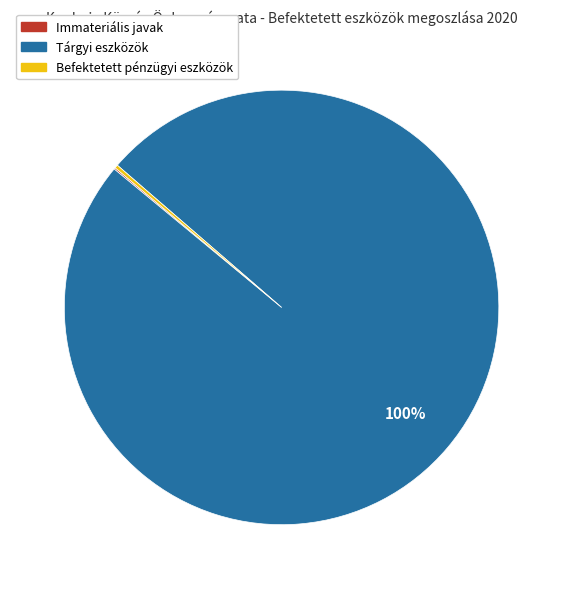

Is there a majority slice in this chart?

Yes